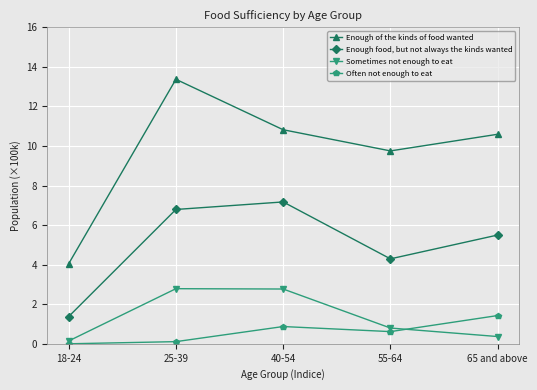

What is the difference between the maximum and minimum values in the Enough food, but not always the kinds wanted series?

5.8